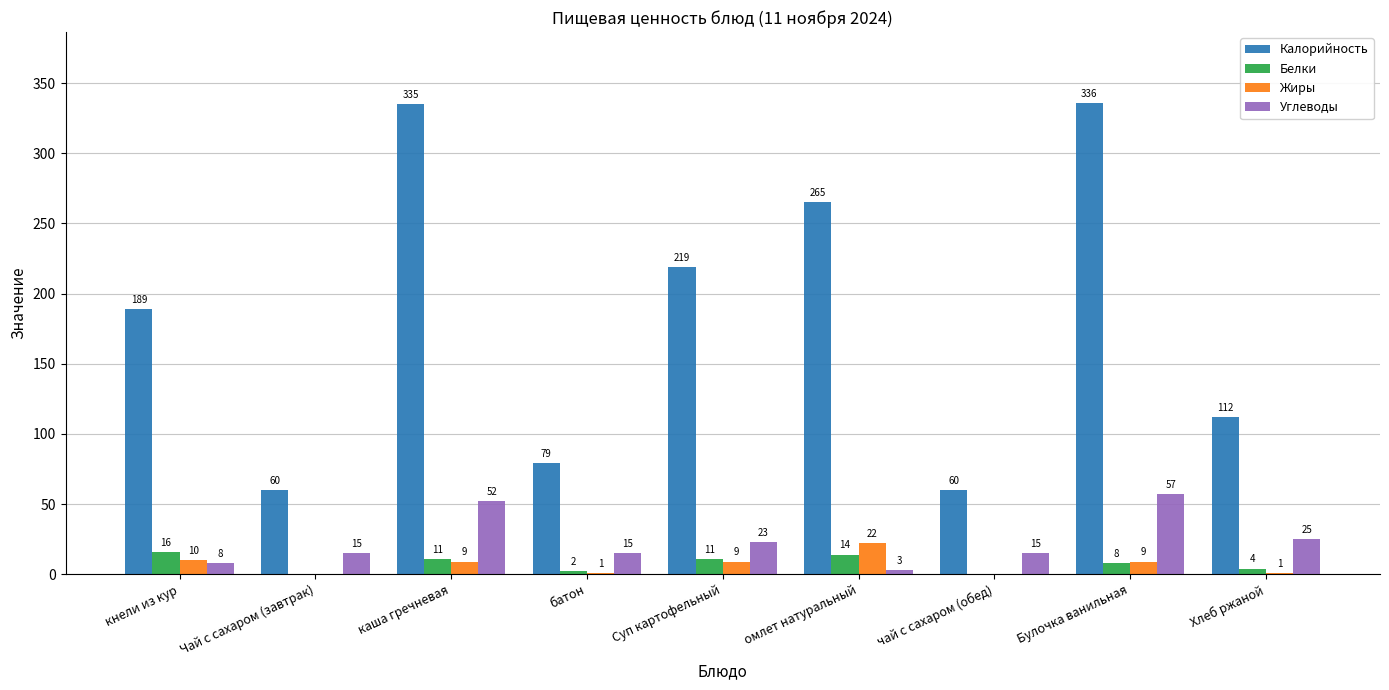

What is the total value across all series at Чай с сахаром (завтрак)?

75